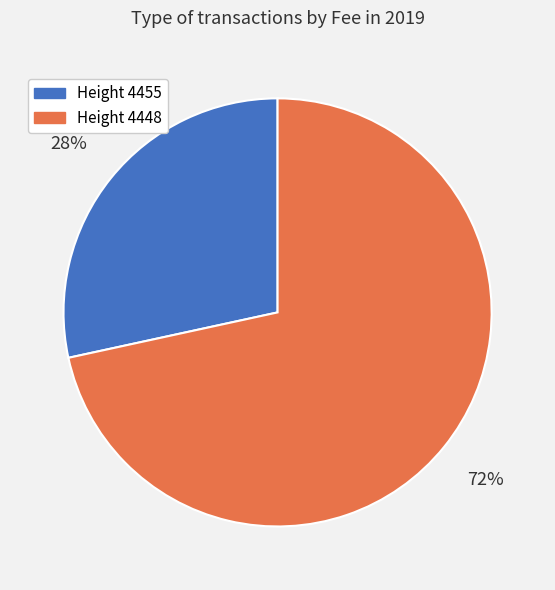

Does any single category account for the majority?

Yes